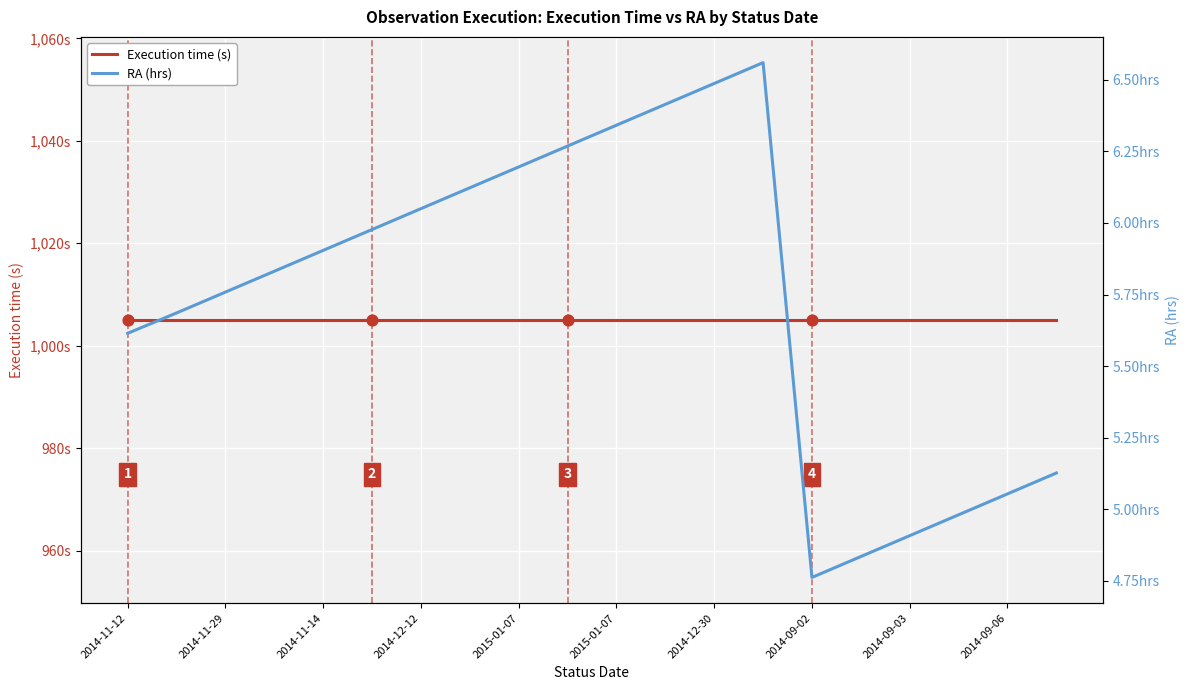

Which series contains the lowest Y value?

RA (hrs)